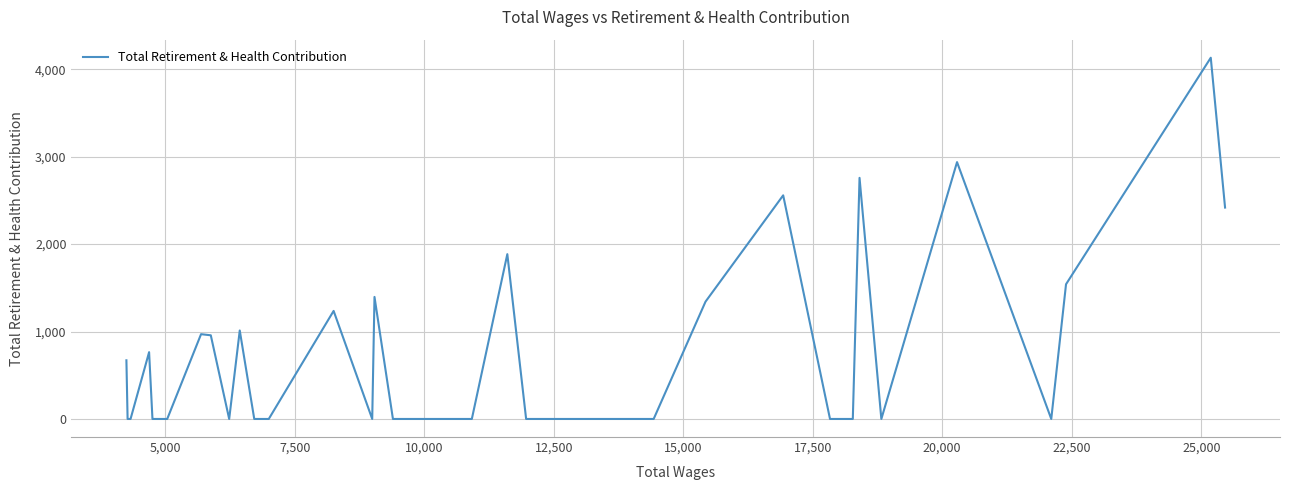

What is the greatest value displayed?

4132